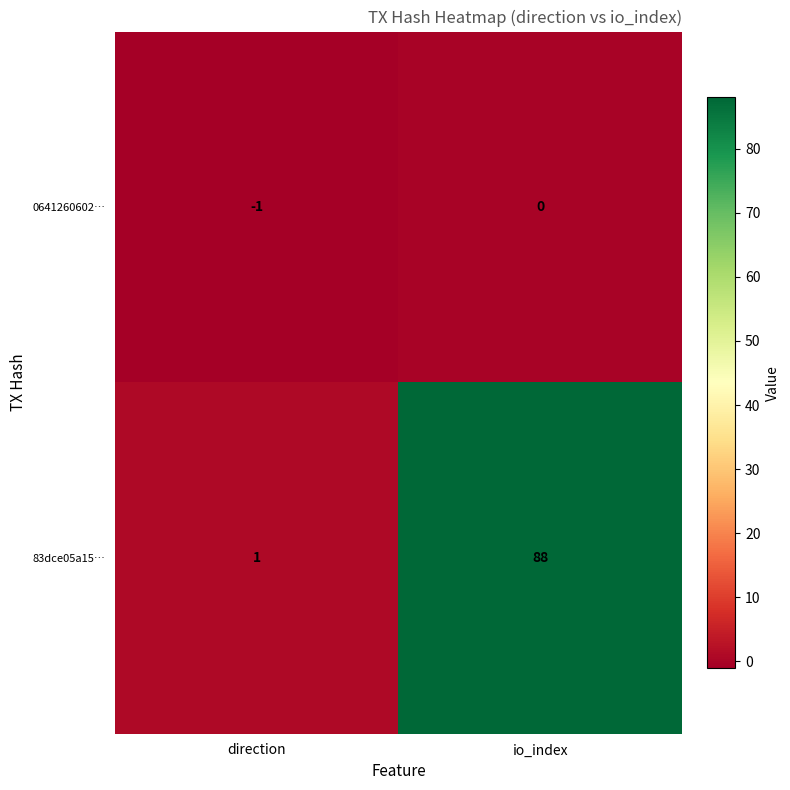

What is the difference between the 83dce05a15… values at io_index and direction?

87